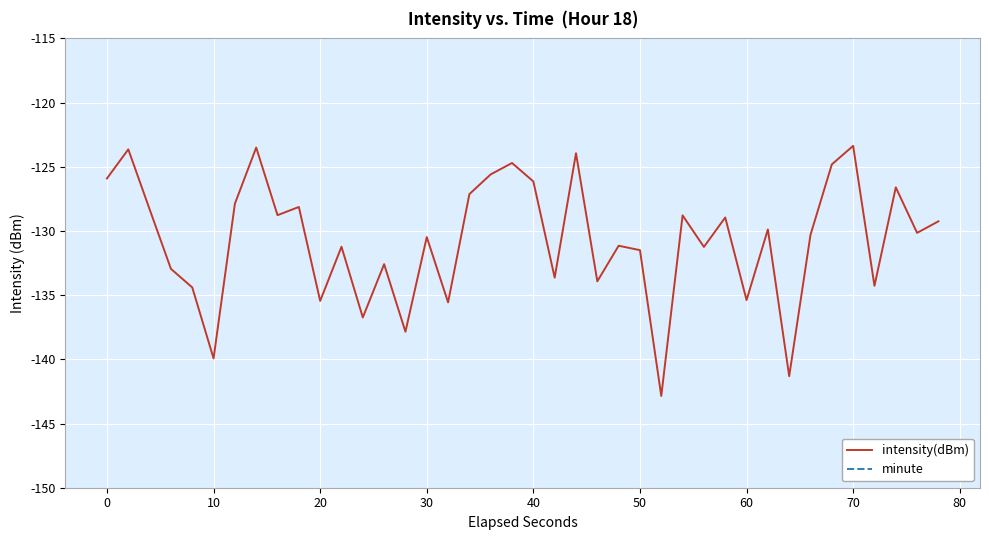

What is the maximum value for intensity(dBm)?

-123.4